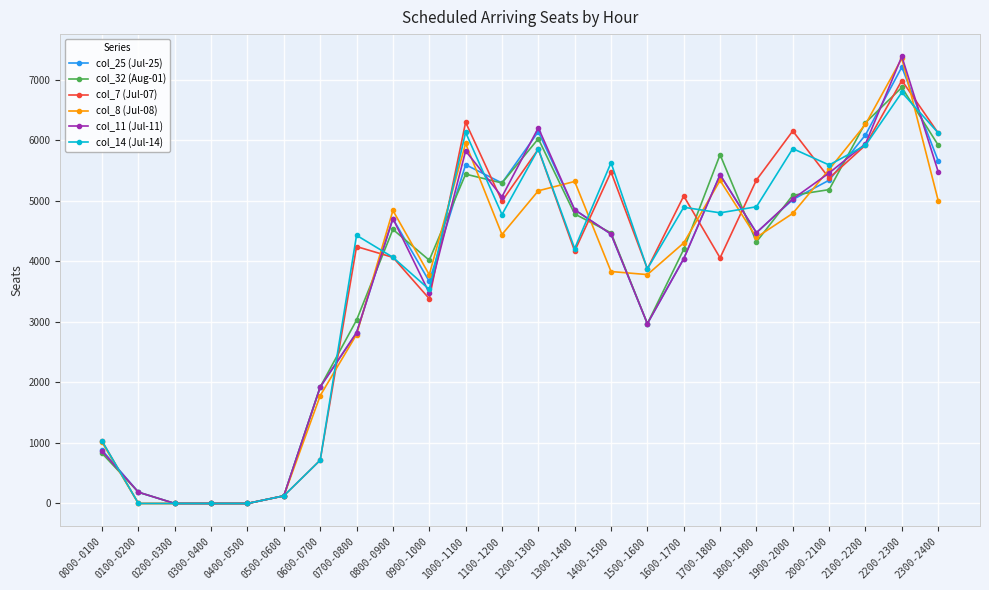

Read the col_25 (Jul-25) value at 2200-2300, to the nearest 10.

7210